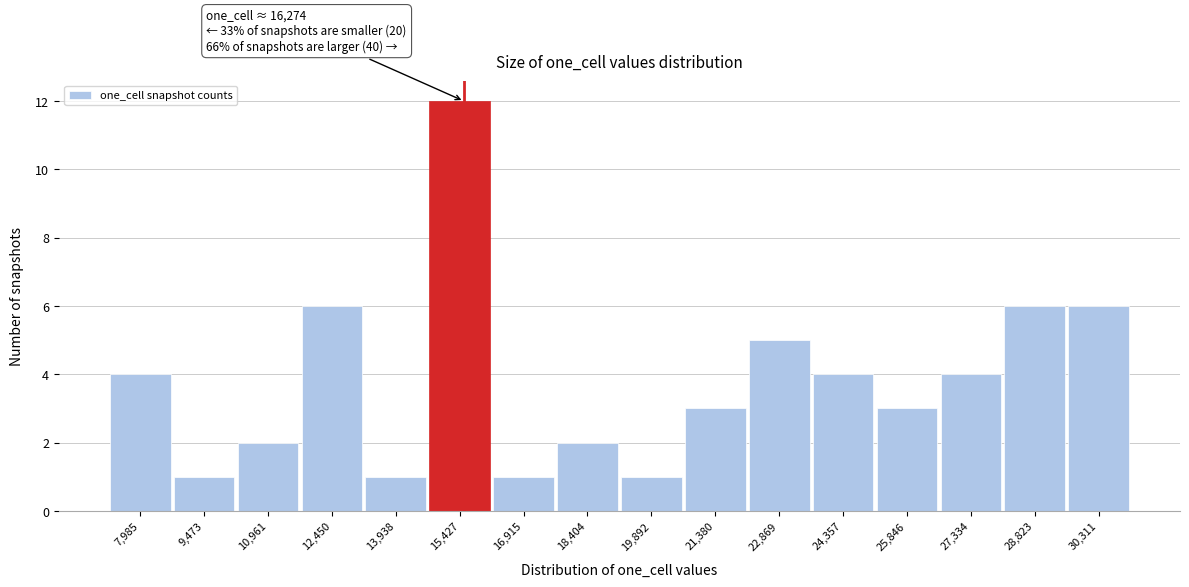

Reading left to right, transcribe all the data shown in this chart.

7,985=4	9,473=1	10,961=2	12,450=6	13,938=1	15,427=12	16,915=1	18,404=2	19,892=1	21,380=3	22,869=5	24,357=4	25,846=3	27,334=4	28,823=6	30,311=6